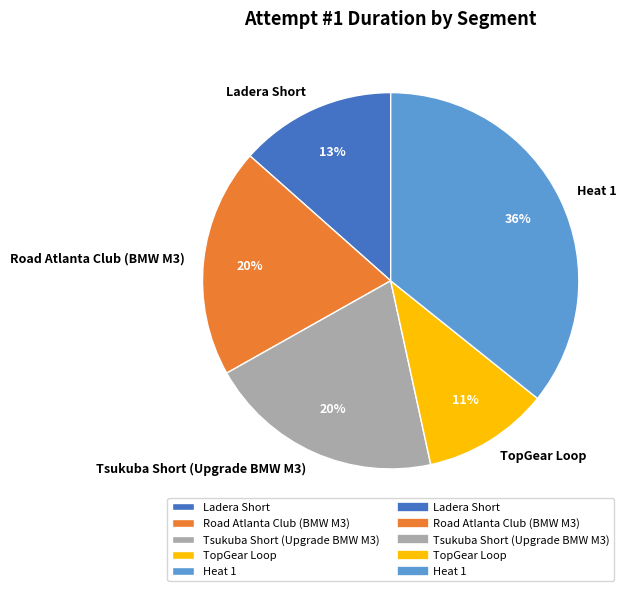

Count the number of slices in the pie.

5